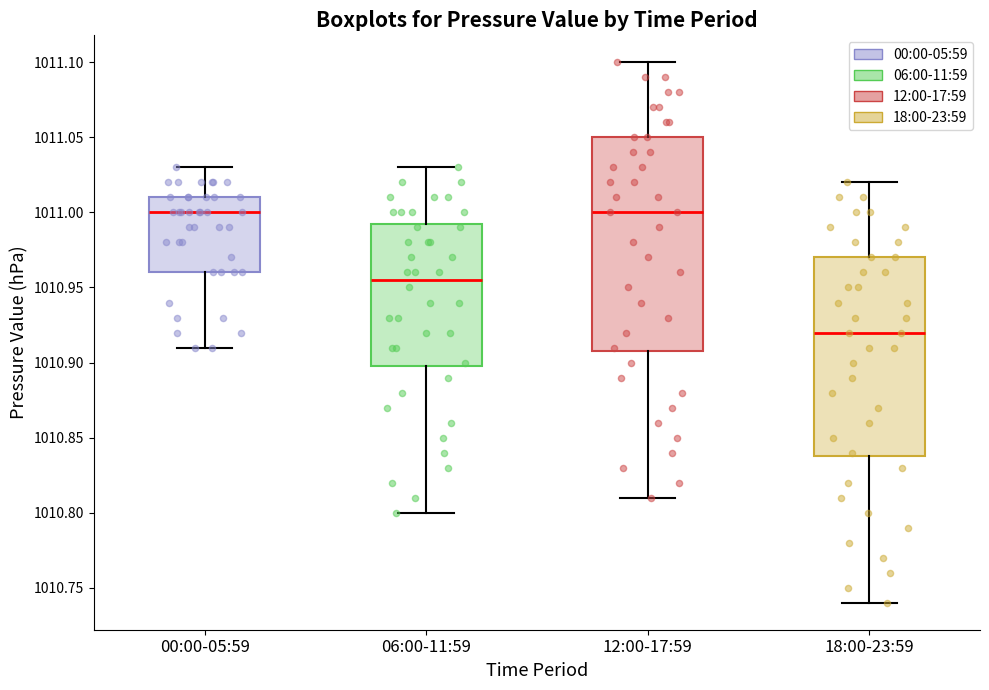

Where is the lower edge of the box for 00:00-05:59 on the y-axis? The values are not printed on the chart, so give them approximately, as read against the axis.

1010.960